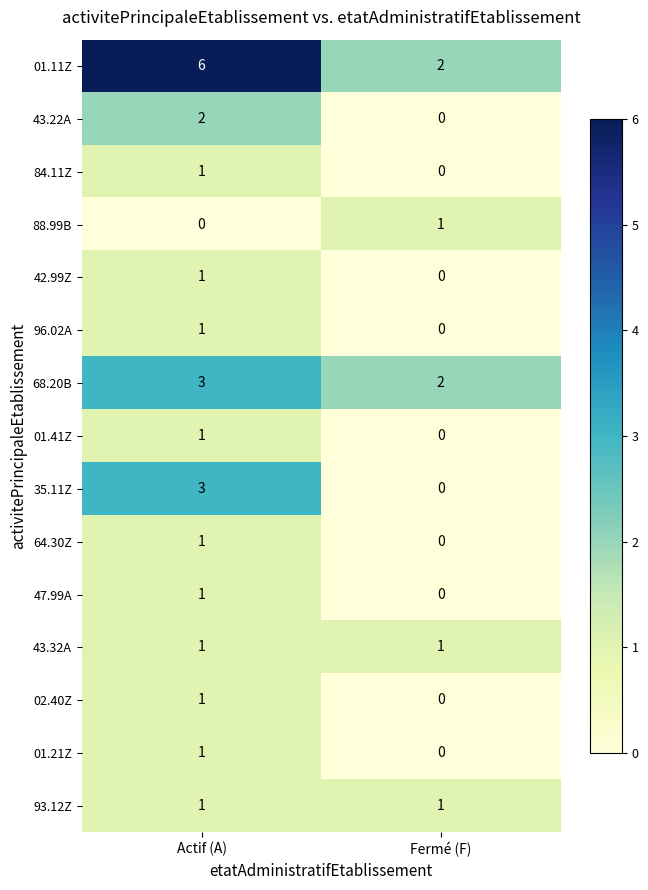

Reading left to right, what are all the values shown in this chart?

01.11Z: Actif (A)=6	Fermé (F)=2
43.22A: Actif (A)=2	Fermé (F)=0
84.11Z: Actif (A)=1	Fermé (F)=0
88.99B: Actif (A)=0	Fermé (F)=1
42.99Z: Actif (A)=1	Fermé (F)=0
96.02A: Actif (A)=1	Fermé (F)=0
68.20B: Actif (A)=3	Fermé (F)=2
01.41Z: Actif (A)=1	Fermé (F)=0
35.11Z: Actif (A)=3	Fermé (F)=0
64.30Z: Actif (A)=1	Fermé (F)=0
47.99A: Actif (A)=1	Fermé (F)=0
43.32A: Actif (A)=1	Fermé (F)=1
02.40Z: Actif (A)=1	Fermé (F)=0
01.21Z: Actif (A)=1	Fermé (F)=0
93.12Z: Actif (A)=1	Fermé (F)=1